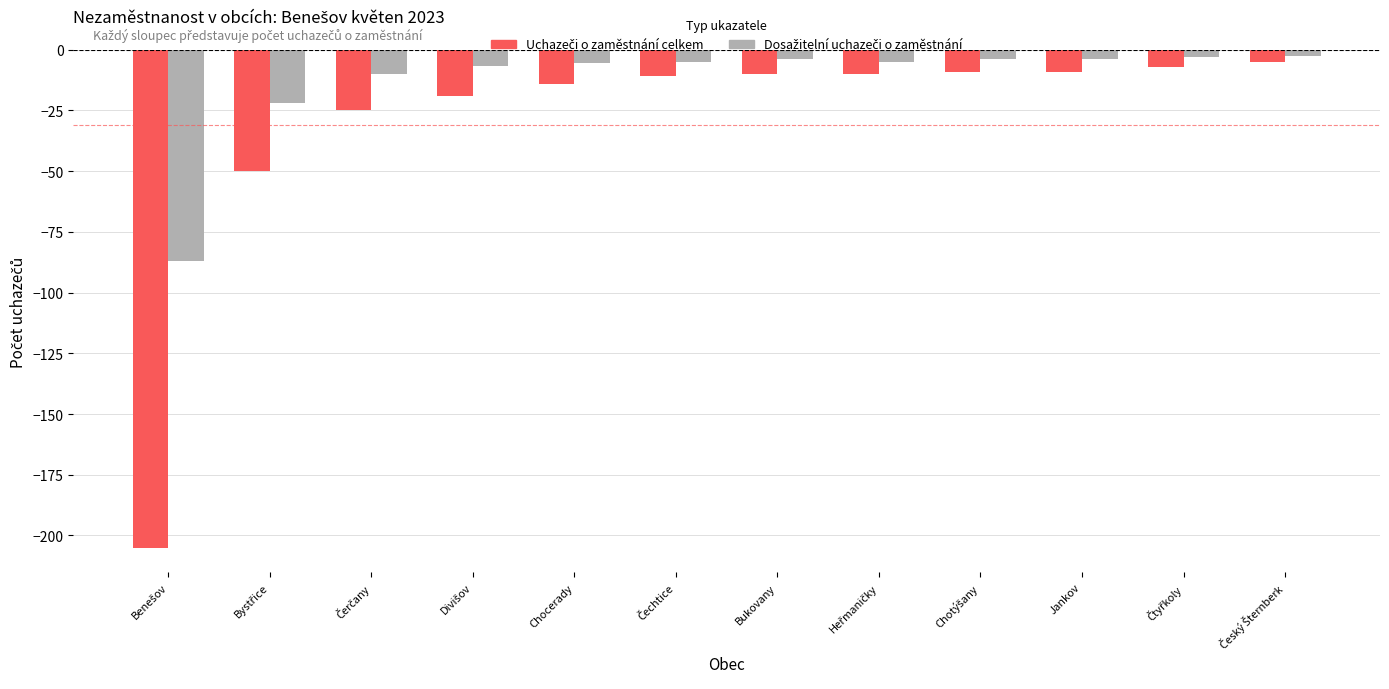

What is the smallest value displayed?

-205.0